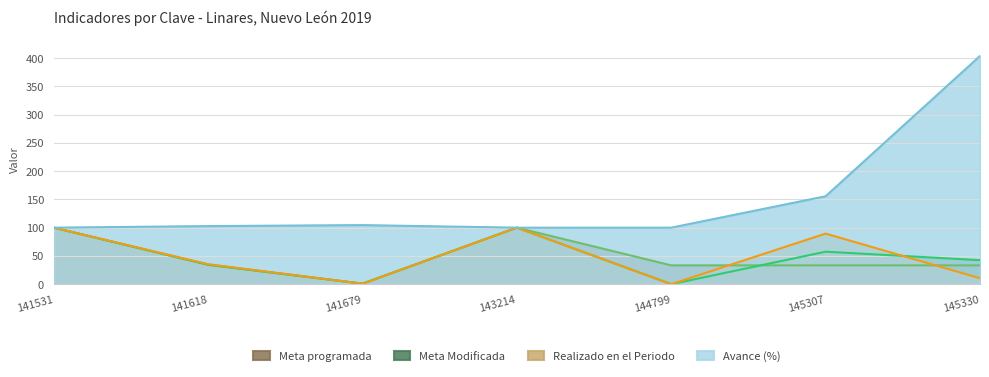

True or false: Avance (%) has more than 0 interior local peaks.

True